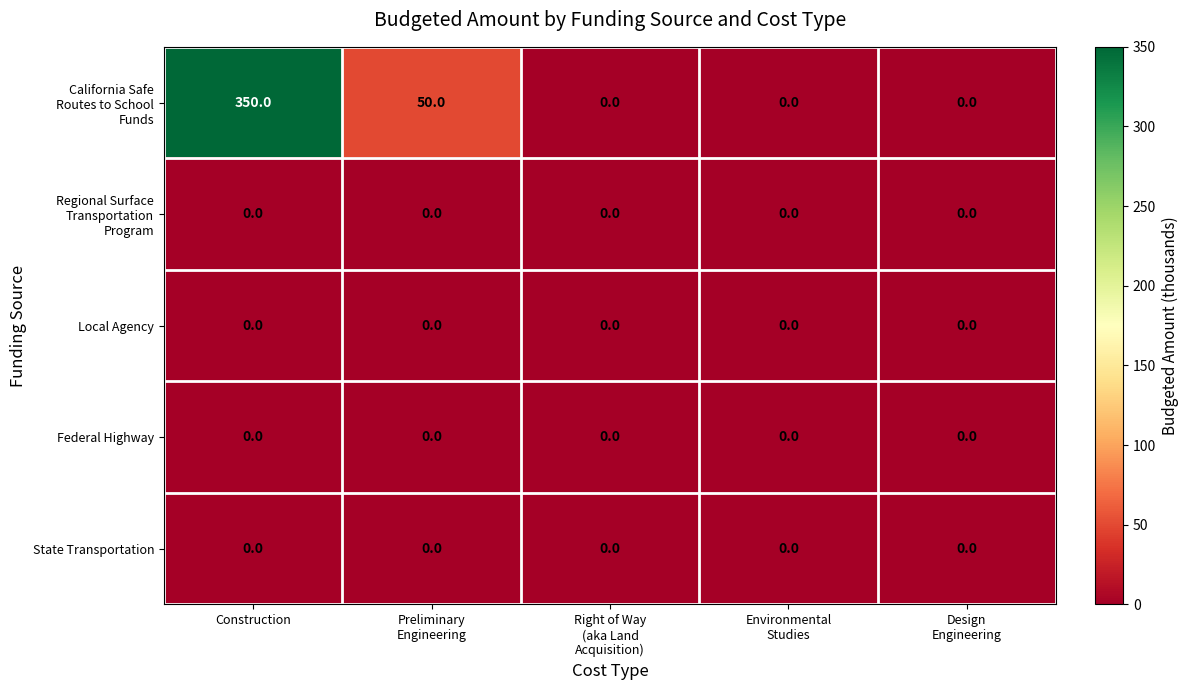

What is the maximum value shown in the chart?

350